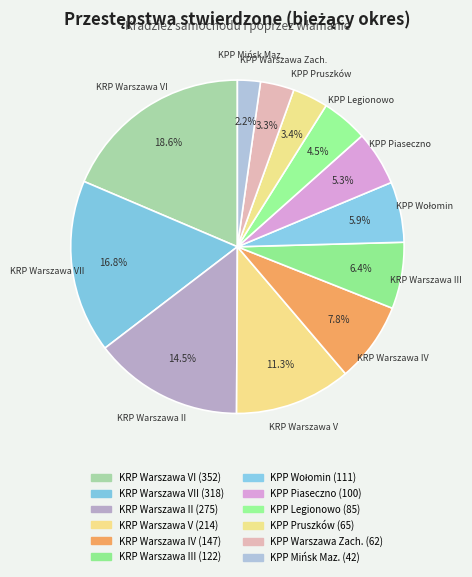

How many segments does this pie chart have?

12